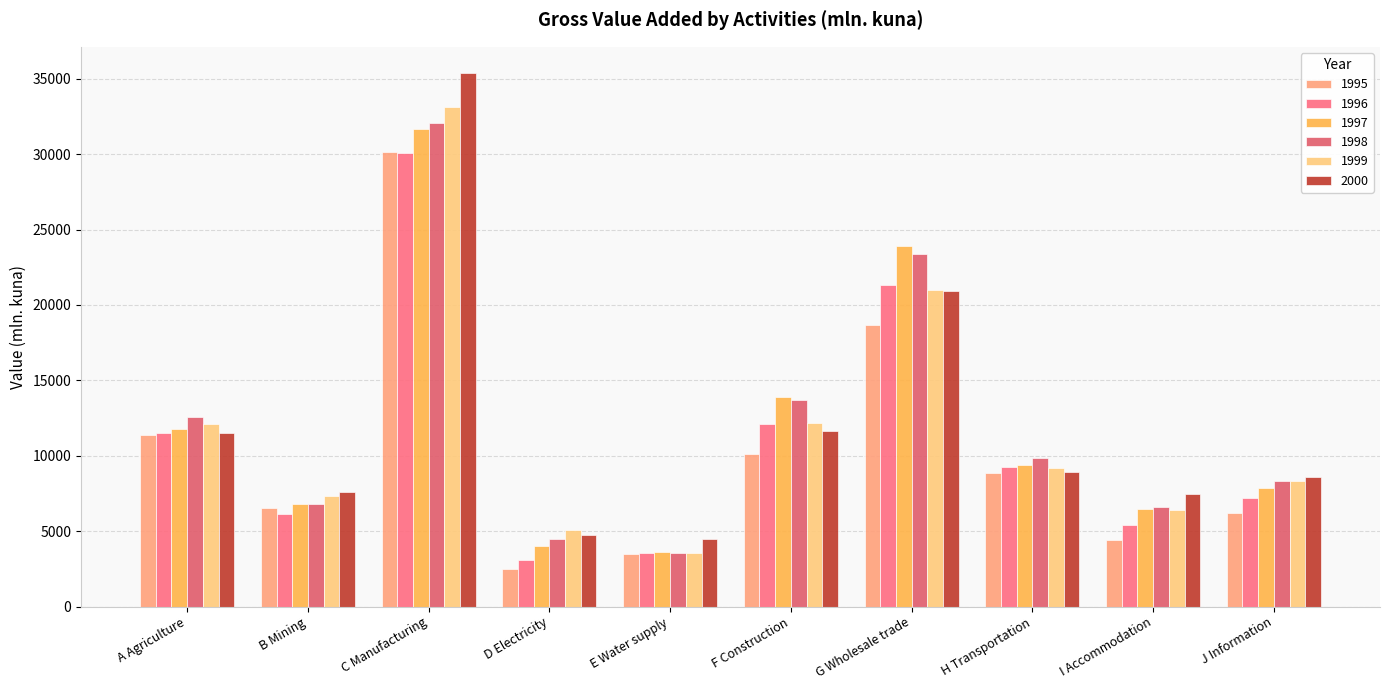

Which series changed the most between G Wholesale trade and I Accommodation?

1997